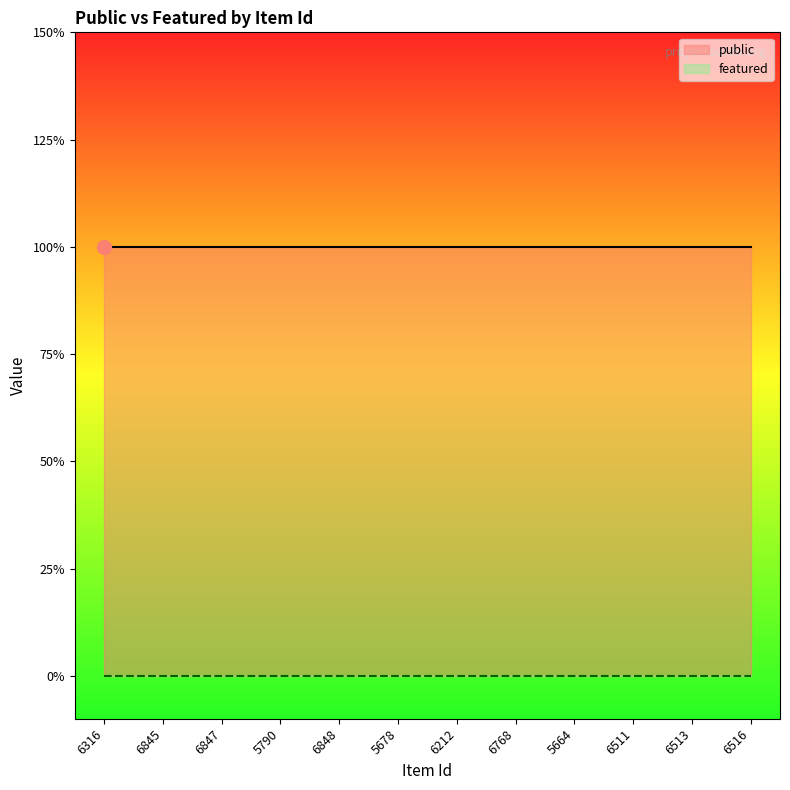

At which category is the sum across all series the highest?

6316